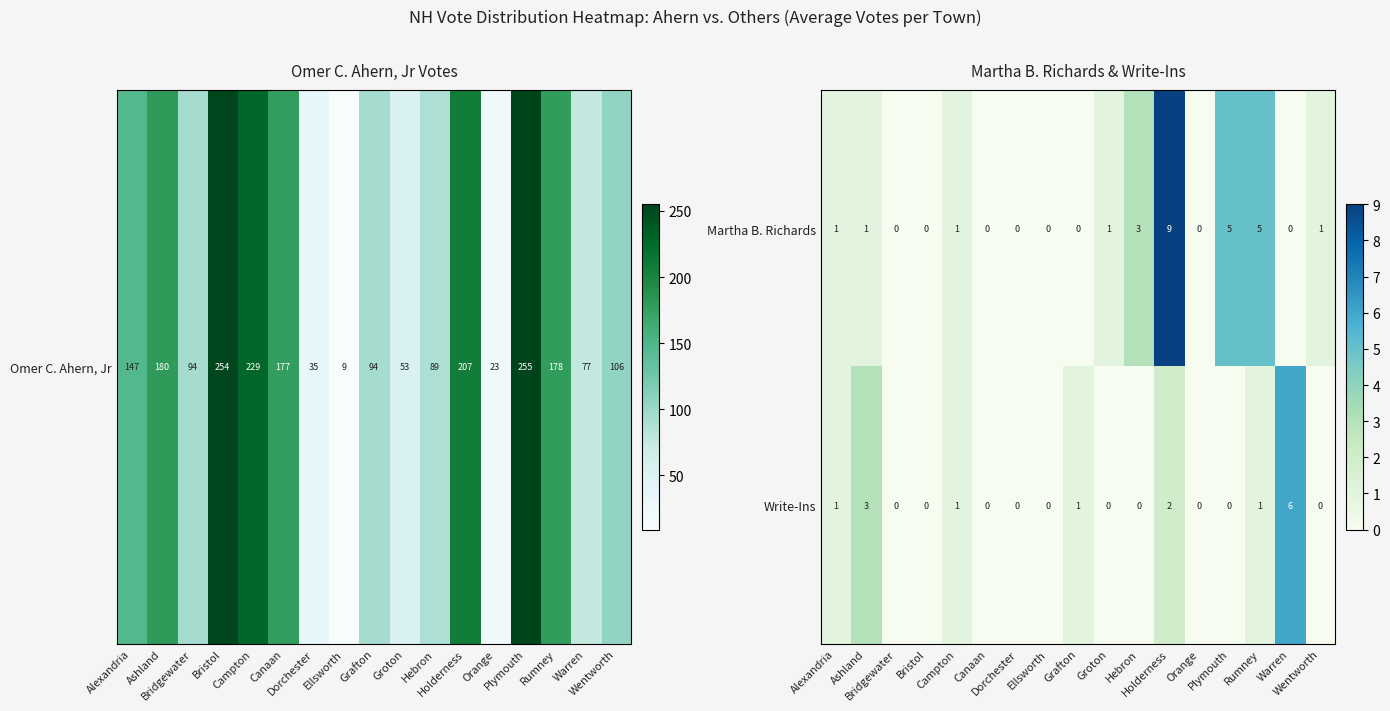

What is the difference between the maximum and minimum values in the Write-Ins series?

6